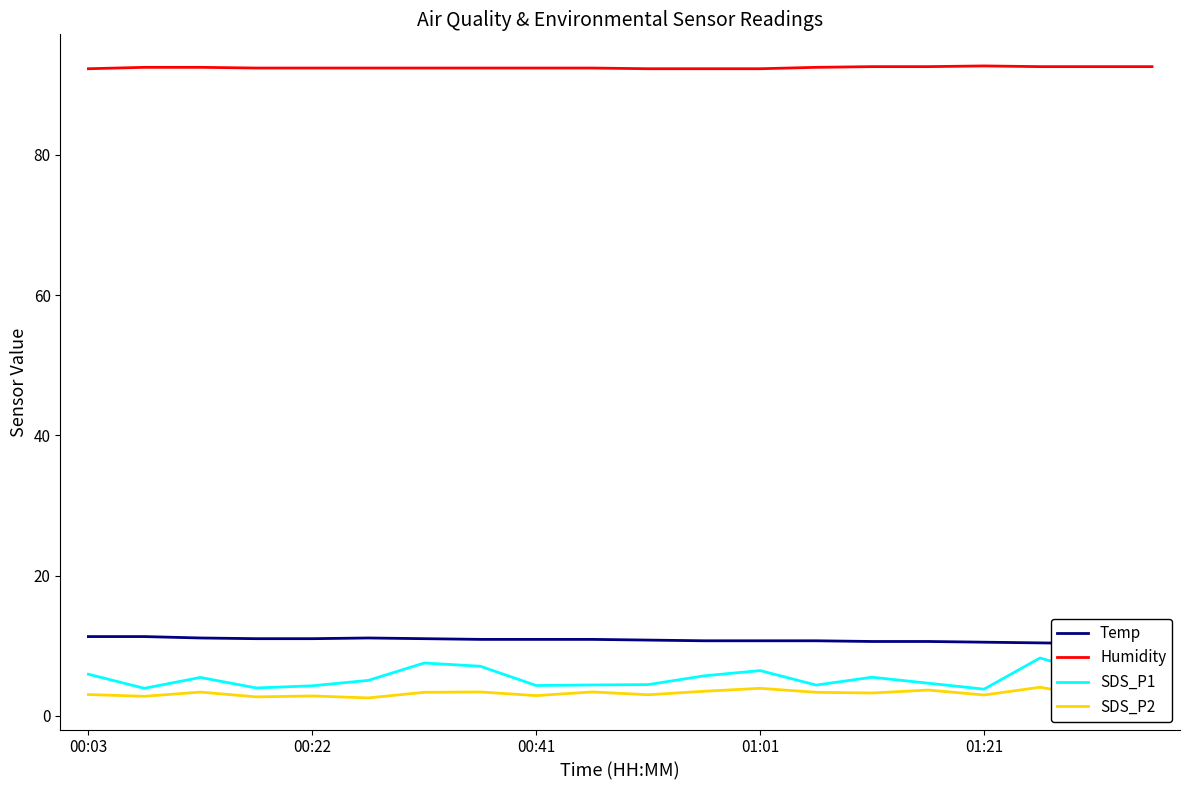

How many lines are shown in the chart?

4